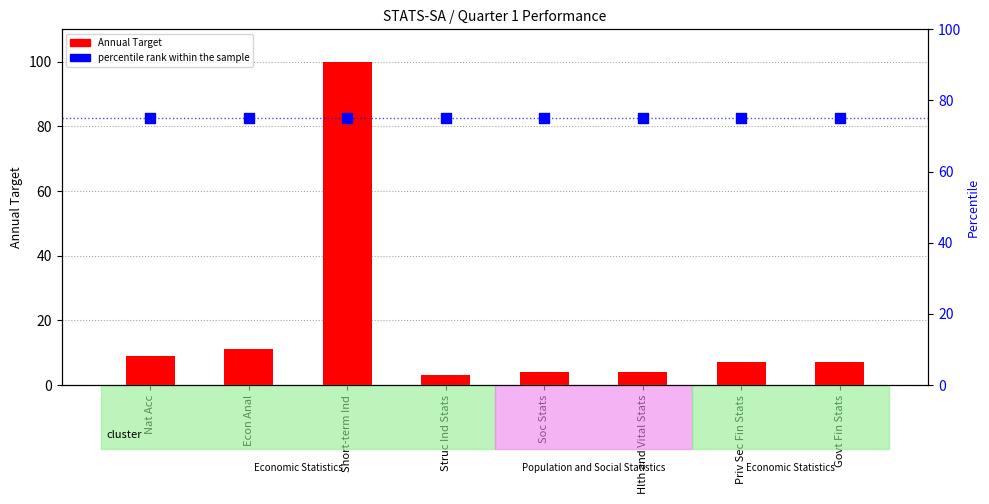

At how many categories does at least one series exceed 16?

8